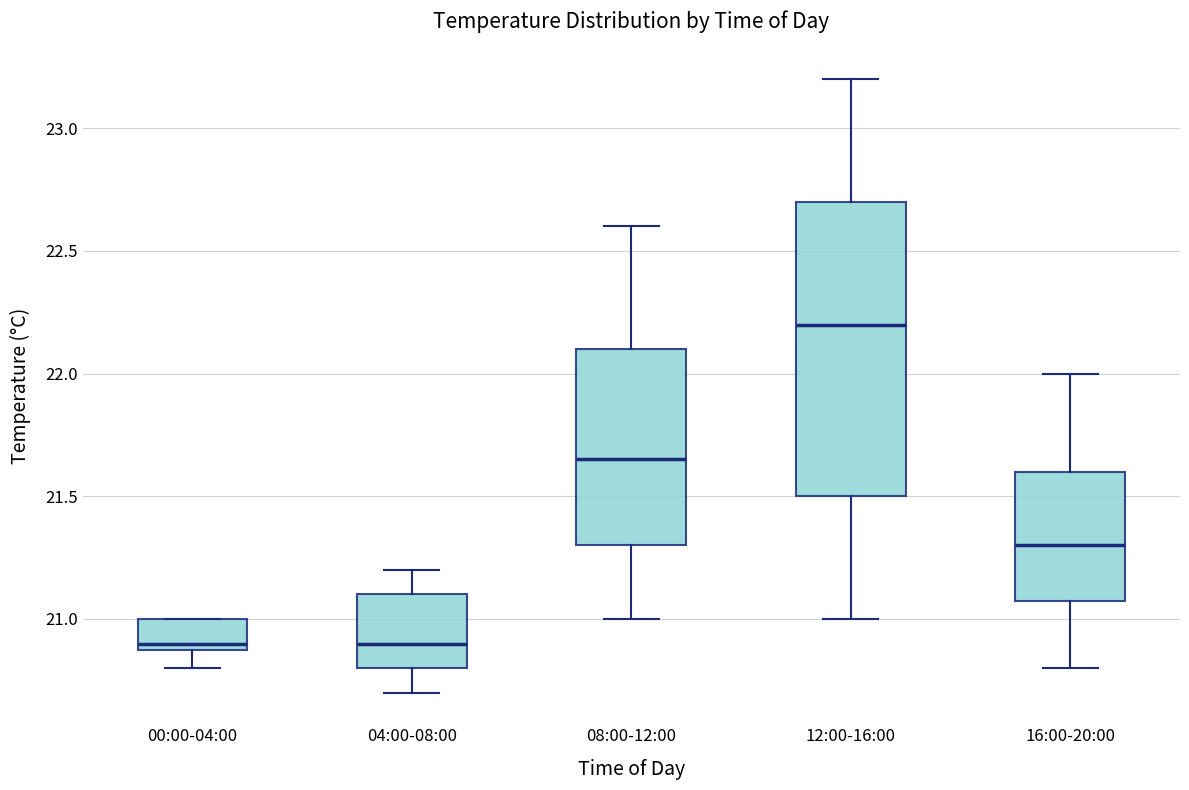

Which box is the tallest, from its lower edge to its upper edge?

12:00-16:00